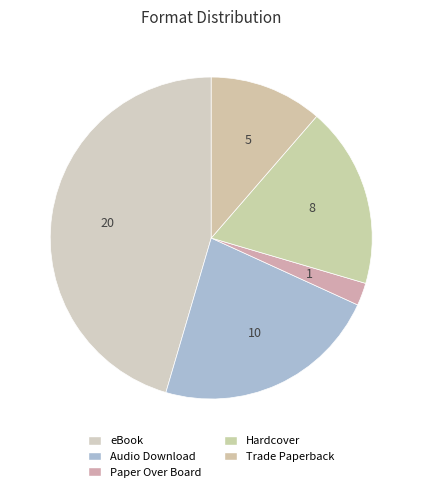

How many segments does this pie chart have?

5